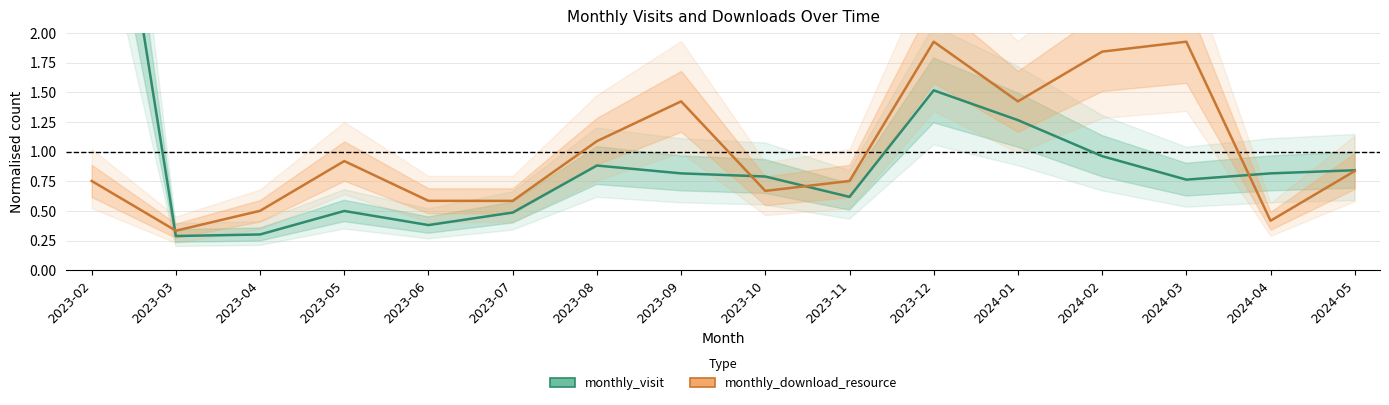

What is the label of the 12th point from the right?

2023-06